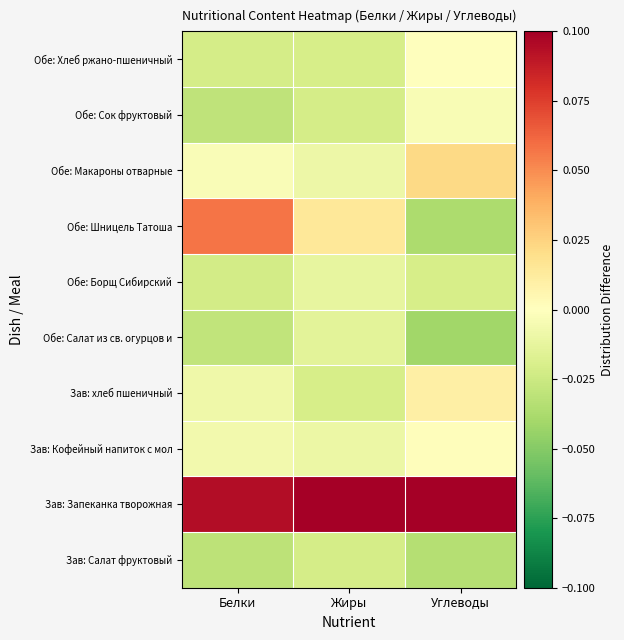

Reading right to left, what are all the values shown in this chart?

Зав: Салат фруктовый: Углеводы=-0.0	Жиры=-0.0	Белки=-0.0
Зав: Запеканка творожная: Углеводы=0.1	Жиры=0.1	Белки=0.1
Зав: Кофейный напиток с мол: Углеводы=0.0	Жиры=-0.0	Белки=-0.0
Зав: хлеб пшеничный: Углеводы=0.0	Жиры=-0.0	Белки=-0.0
Обе: Салат из св. огурцов и: Углеводы=-0.0	Жиры=-0.0	Белки=-0.0
Обе: Борщ Сибирский: Углеводы=-0.0	Жиры=-0.0	Белки=-0.0
Обе: Шницель Татоша: Углеводы=-0.0	Жиры=0.0	Белки=0.1
Обе: Макароны отварные: Углеводы=0.0	Жиры=-0.0	Белки=-0.0
Обе: Сок фруктовый: Углеводы=-0.0	Жиры=-0.0	Белки=-0.0
Обе: Хлеб ржано-пшеничный: Углеводы=-0.0	Жиры=-0.0	Белки=-0.0